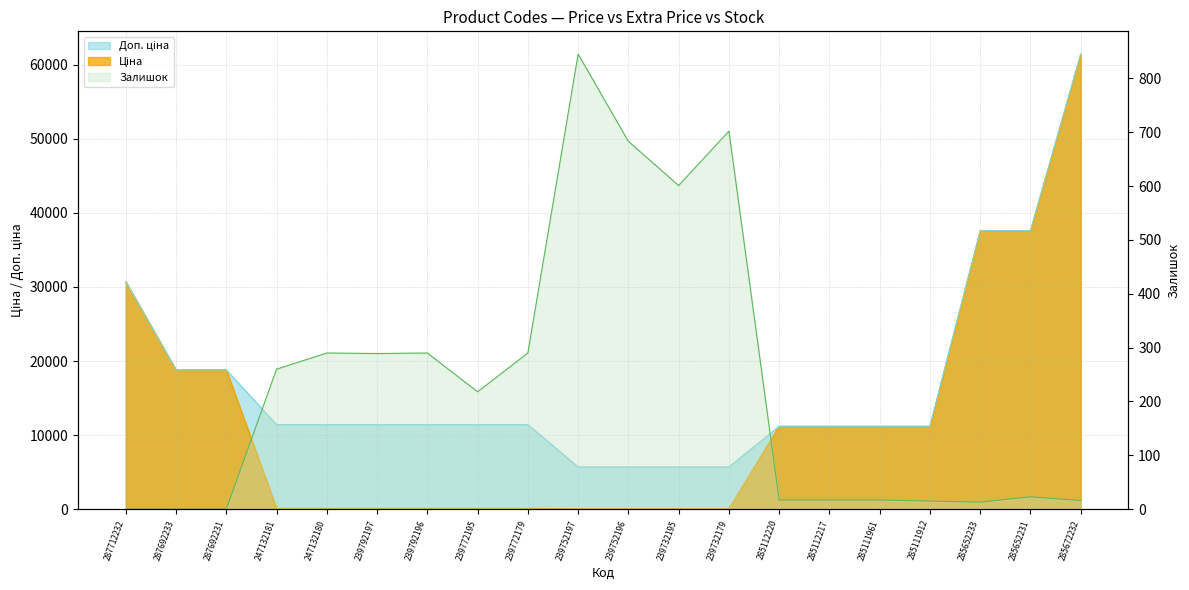

What value does the Ціна series have at 285111912?

11188.2